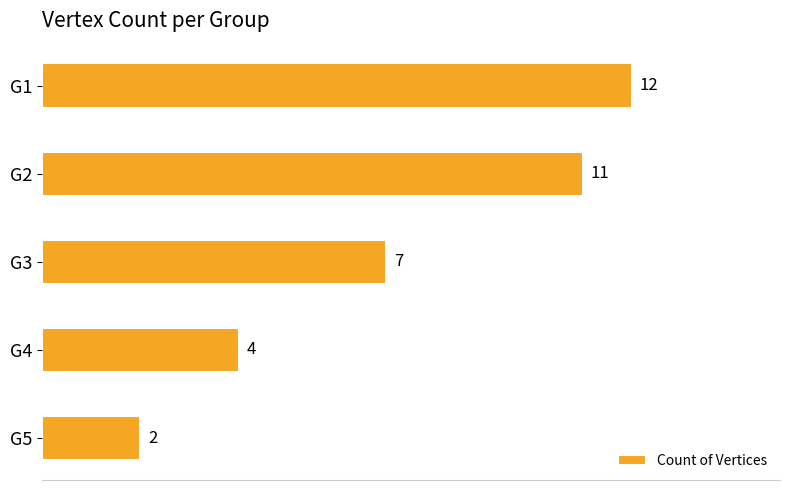

Which has a higher value, G3 or G5?

G3